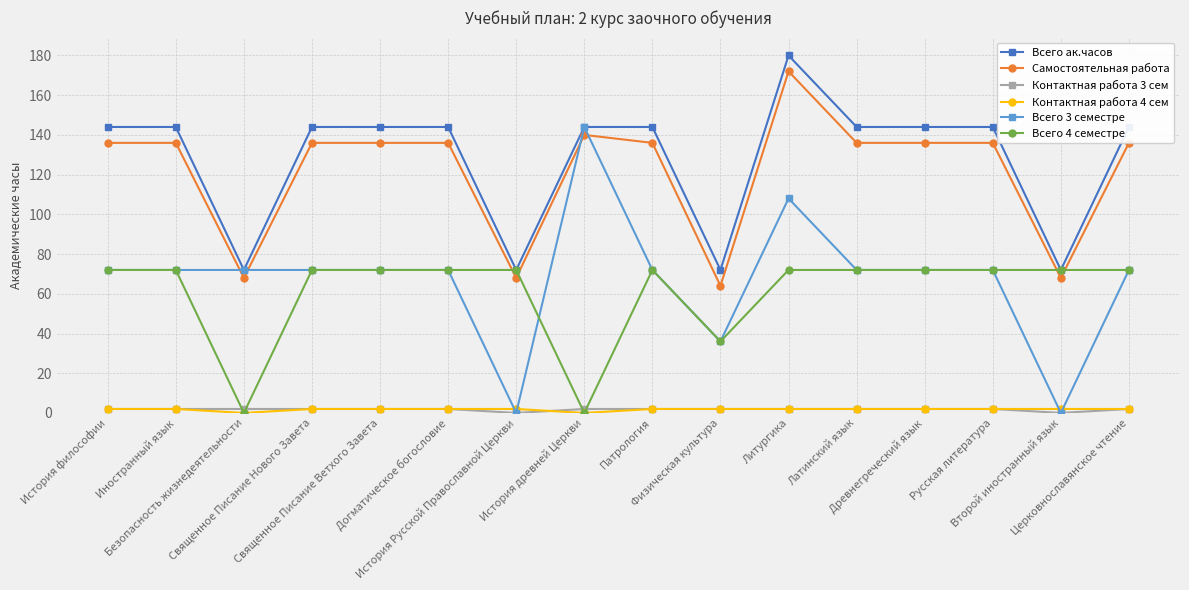

Which series has the widest spread of values?

Всего 3 семестре